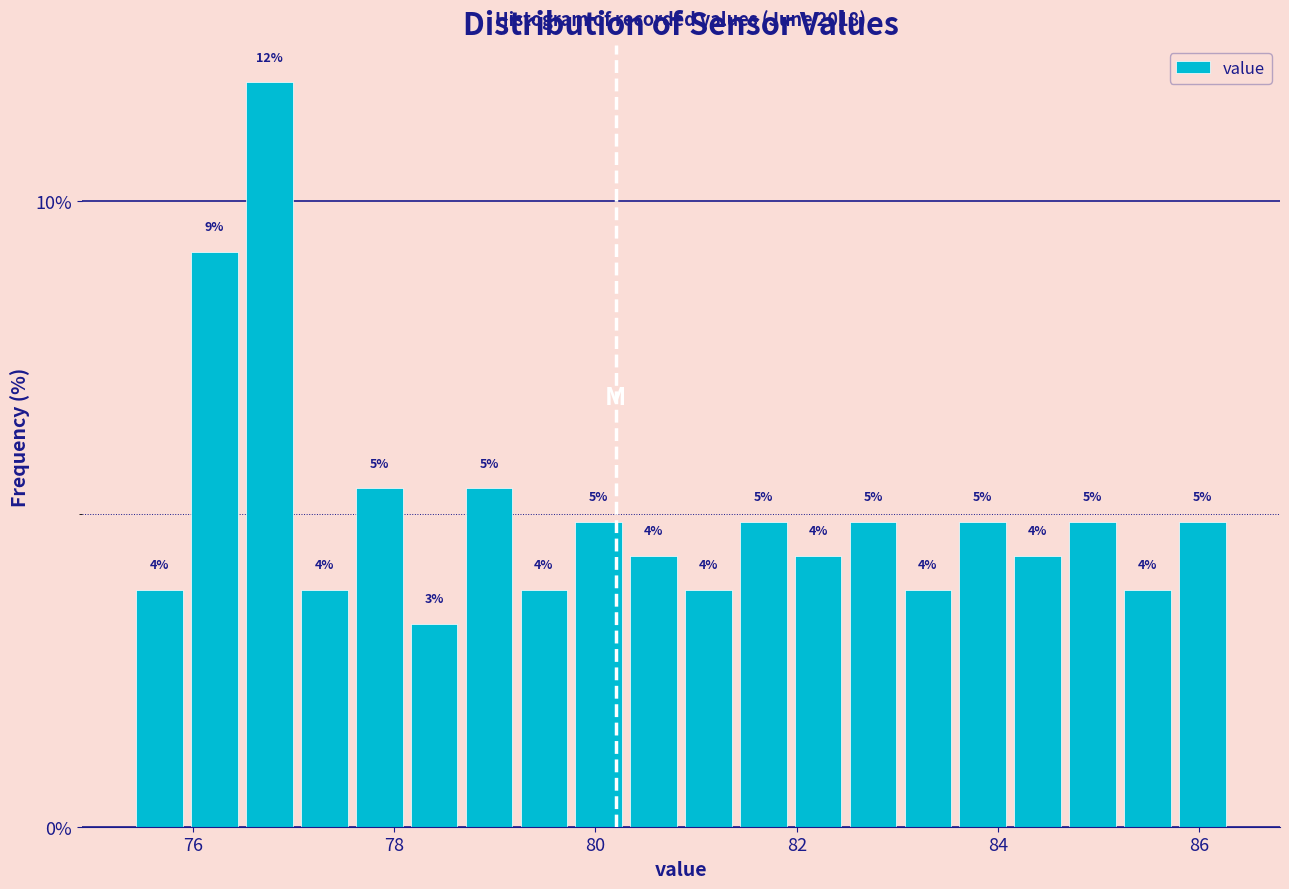

Around what value on the x-axis is the tallest bar? Give the approximate position of its centre, as read against the axis.

76.8